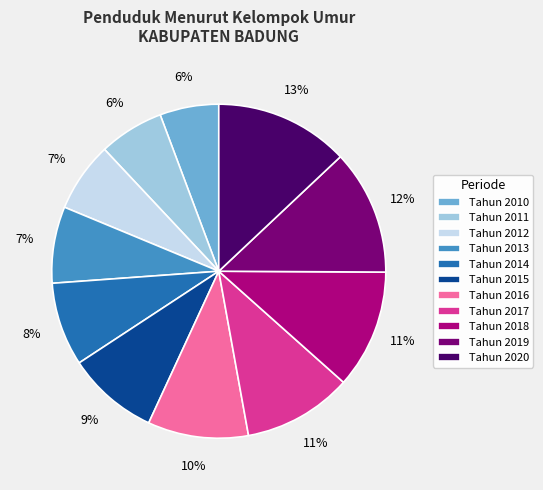

How many segments does this pie chart have?

11